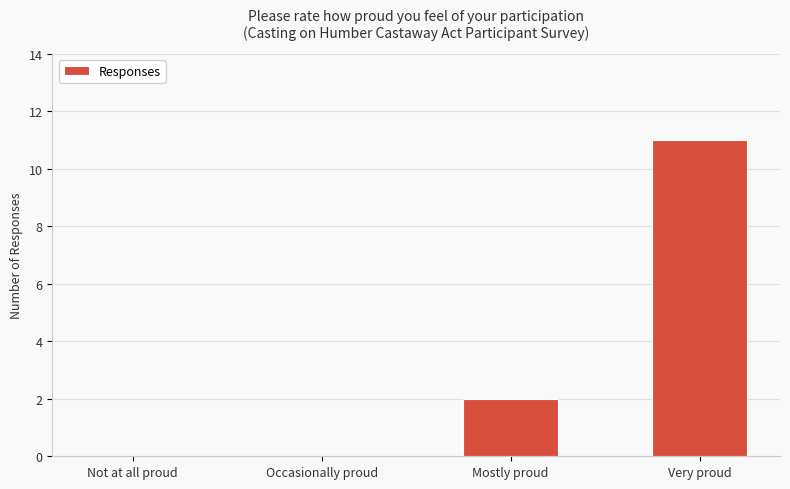

Reading right to left, what are all the values shown in this chart?

11	2	0	0